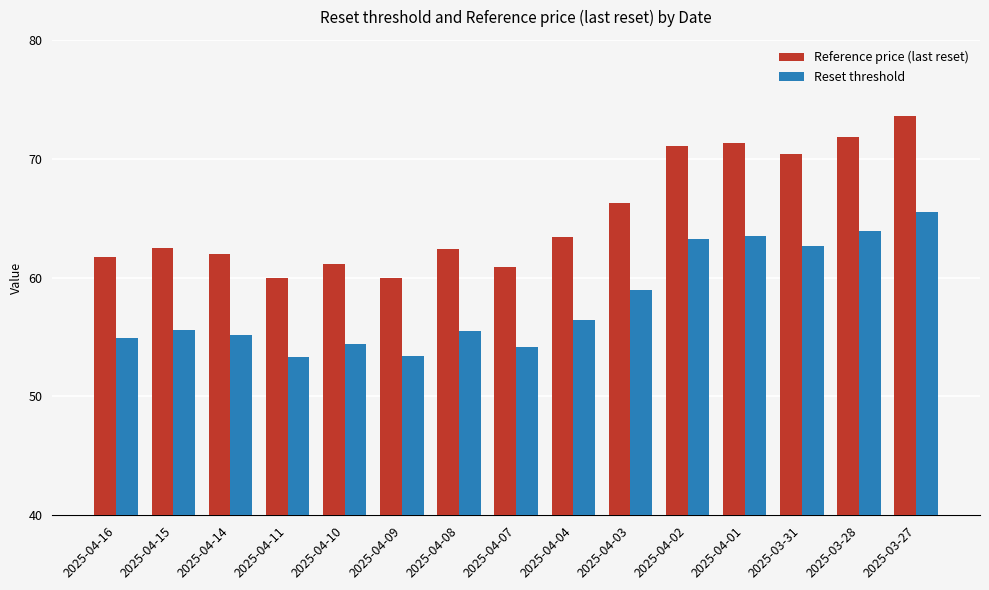

Is it true that Reference price (last reset) equals 99.1 at 2025-04-07?

False